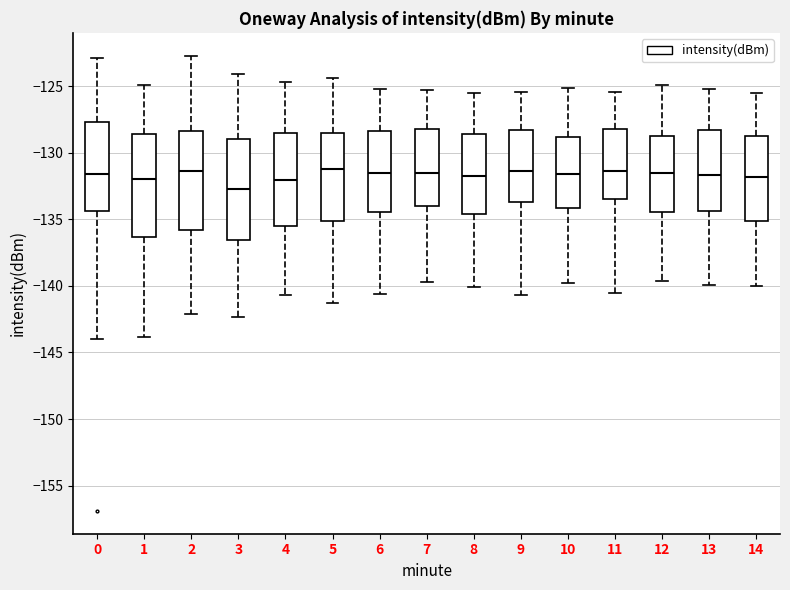

Where is the upper edge of the box at x = 8 on the y-axis? The values are not printed on the chart, so give them approximately, as read against the axis.

-128.5